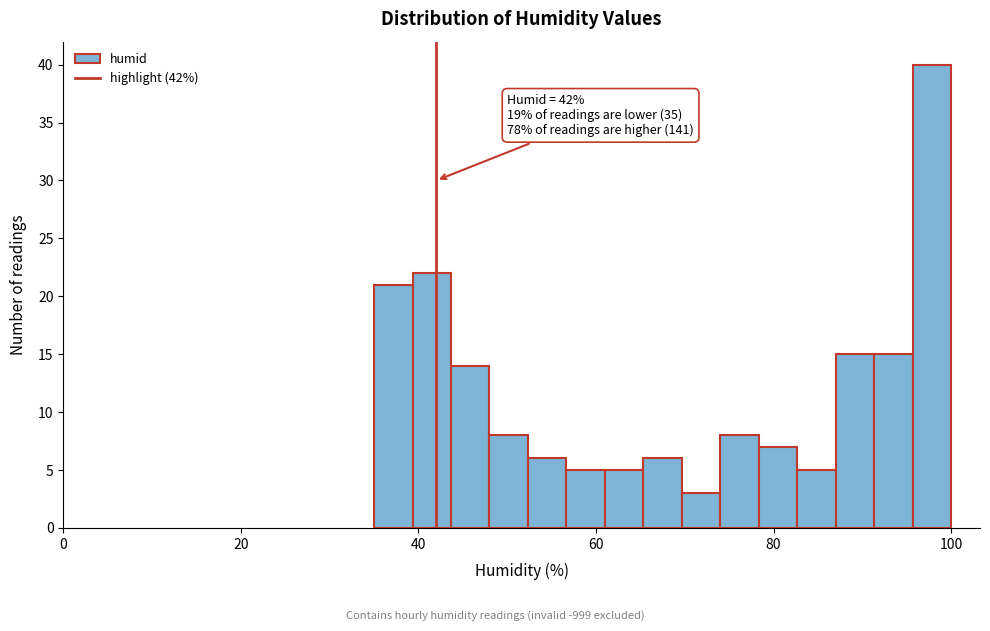

Read against the x-axis, roughly where is the centre of the tallest bar?

98